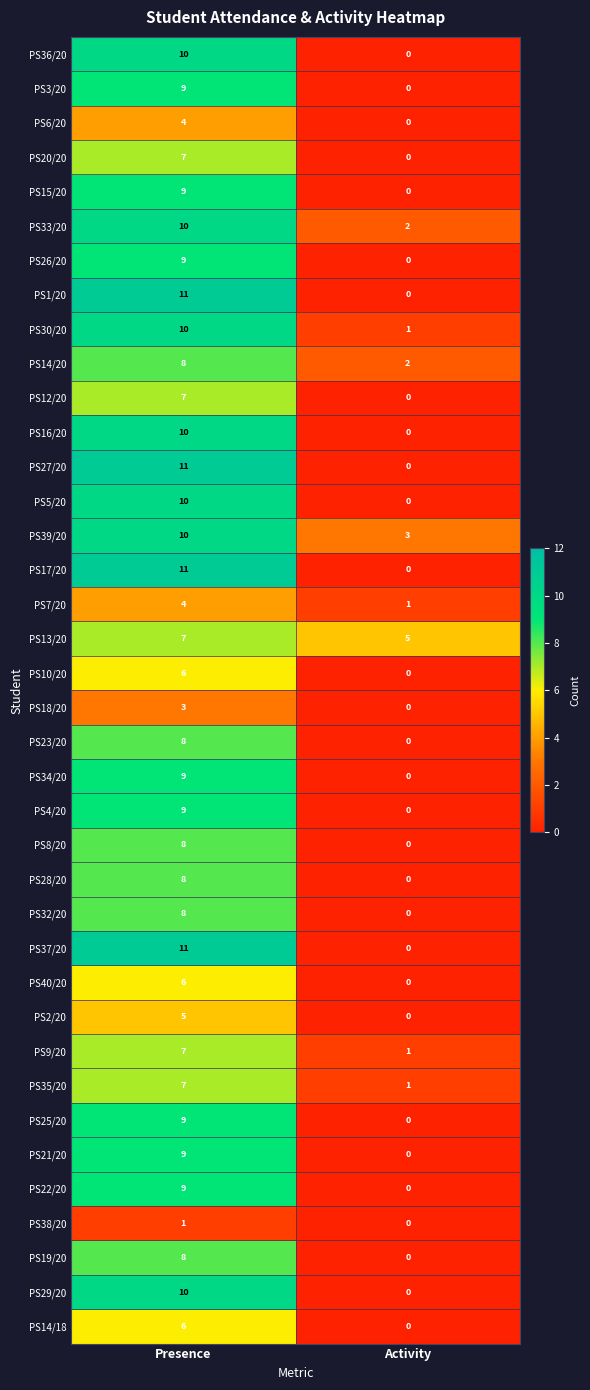

What is the sum of the PS36/20 values at Presence and Activity?

10